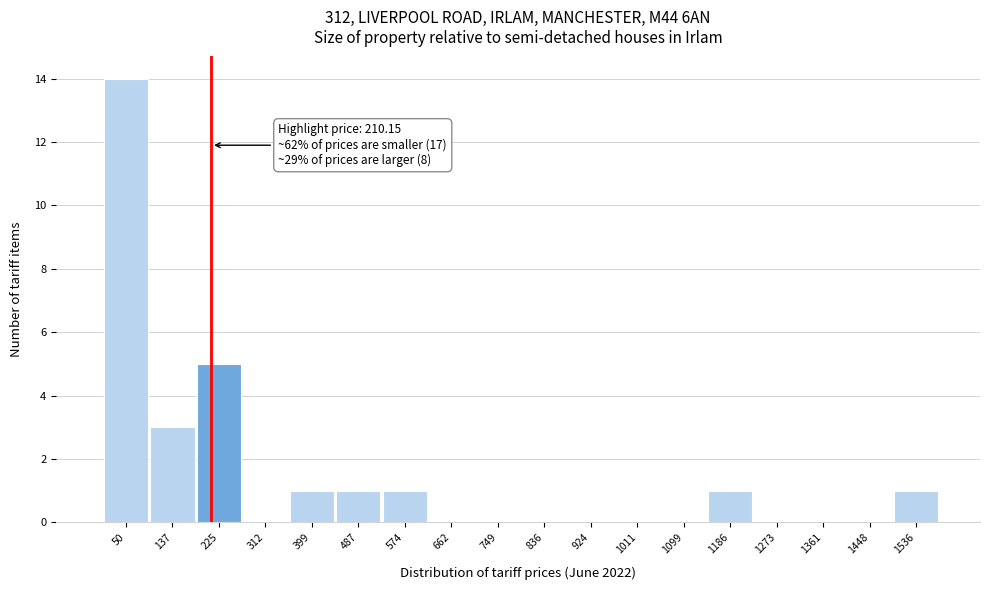

Over which range of the x-axis is the bar tallest?

10 to 90